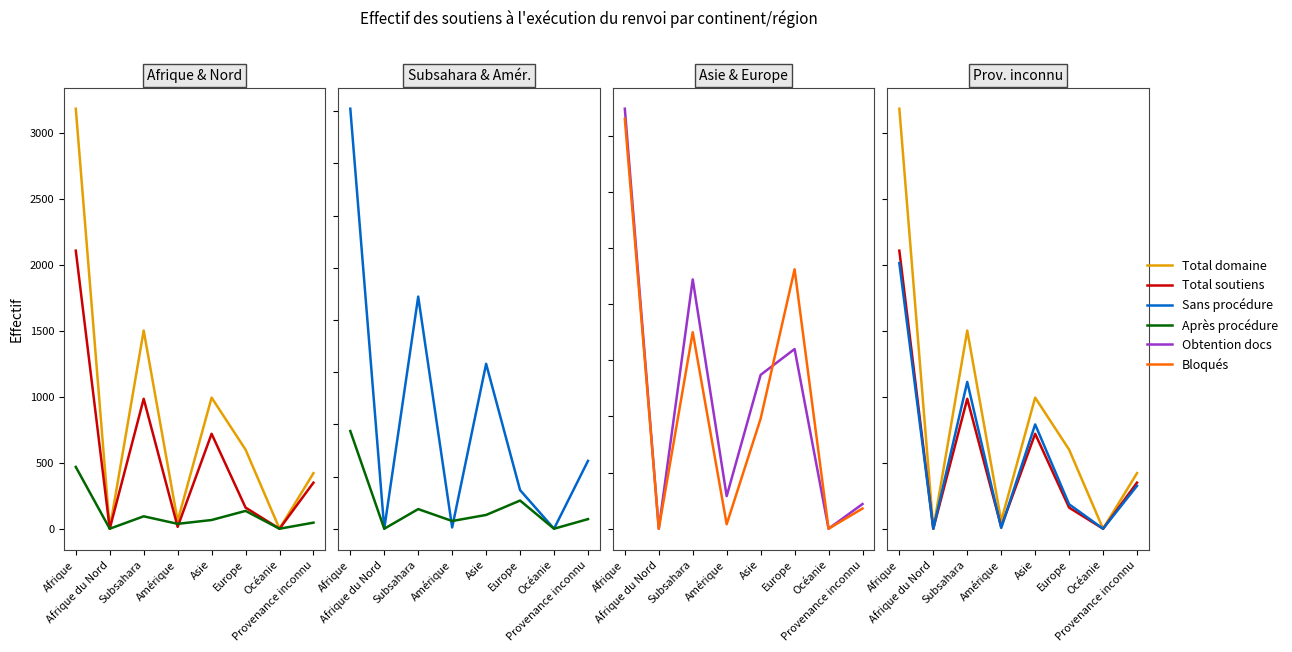

What are all the series names shown in the legend?

Total domaine, Total soutiens, Après procédure, Sans procédure, Obtention docs, Bloqués